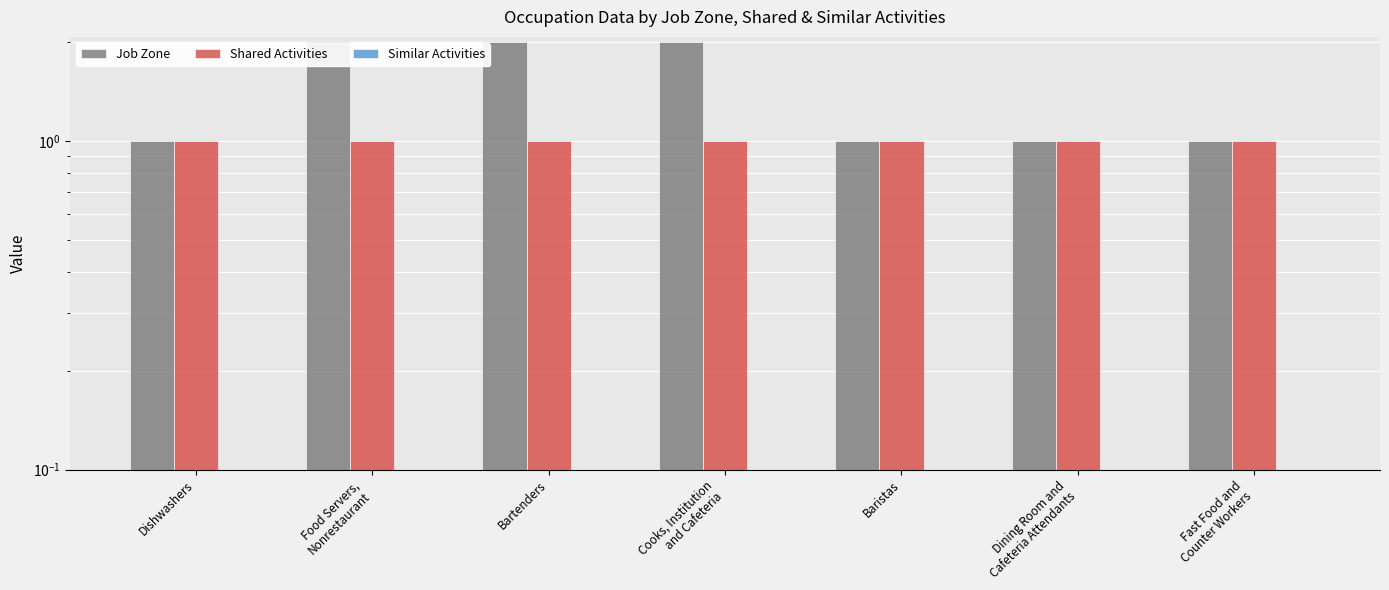

Reading left to right, list all the values displayed in this chart.

Job Zone: 1	2	2	2	1	1	1
Shared Activities: 1	1	1	1	1	1	1
Similar Activities: 0	0	0	0	0	0	0